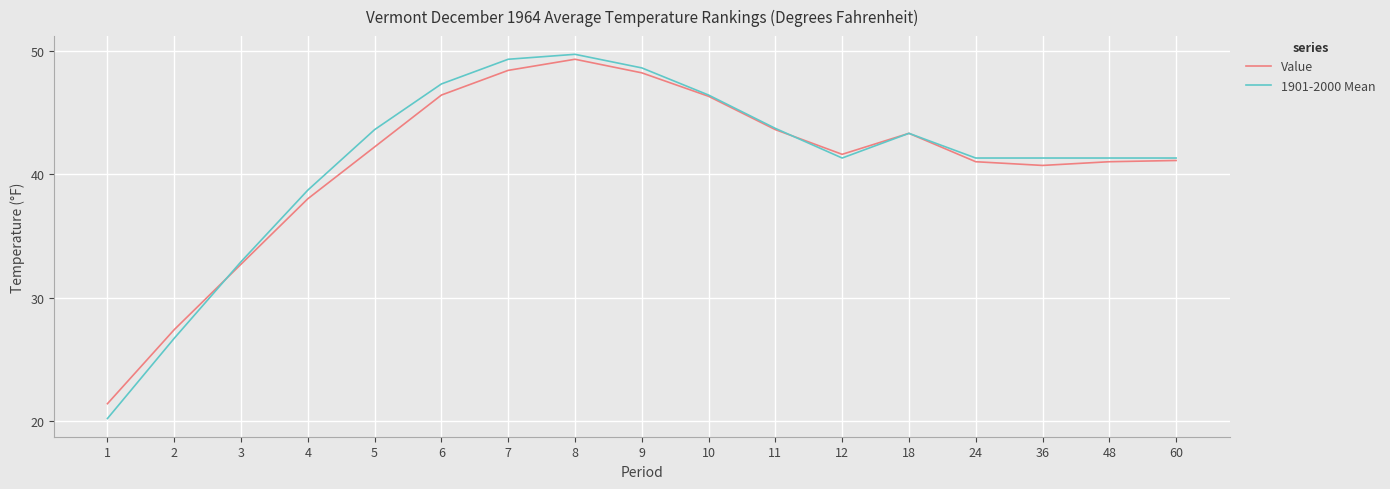

At which category does Value reach its first local valley?

12